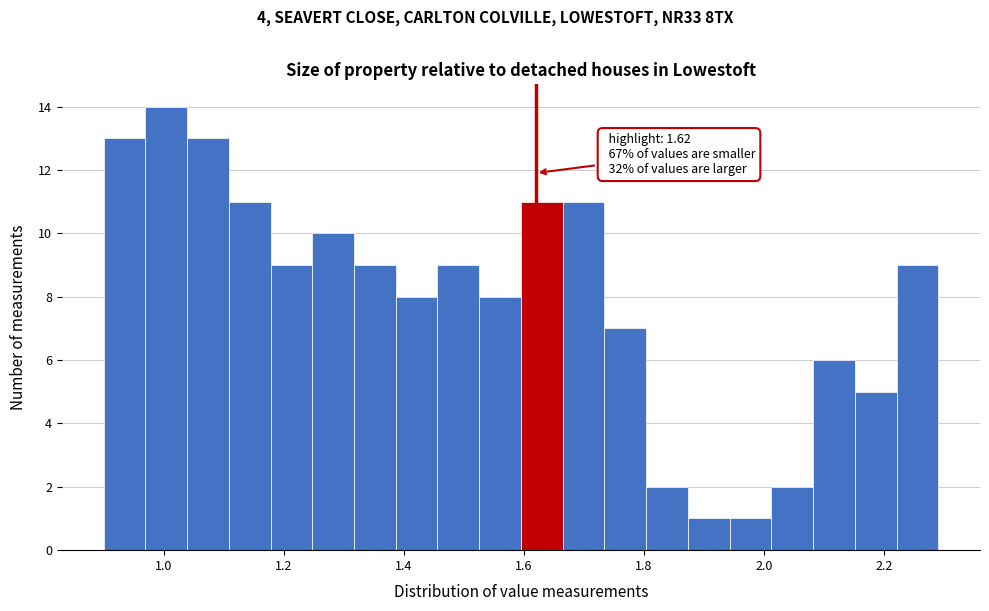

Around what value on the x-axis is the tallest bar? Give the approximate position of its centre, as read against the axis.

1.00